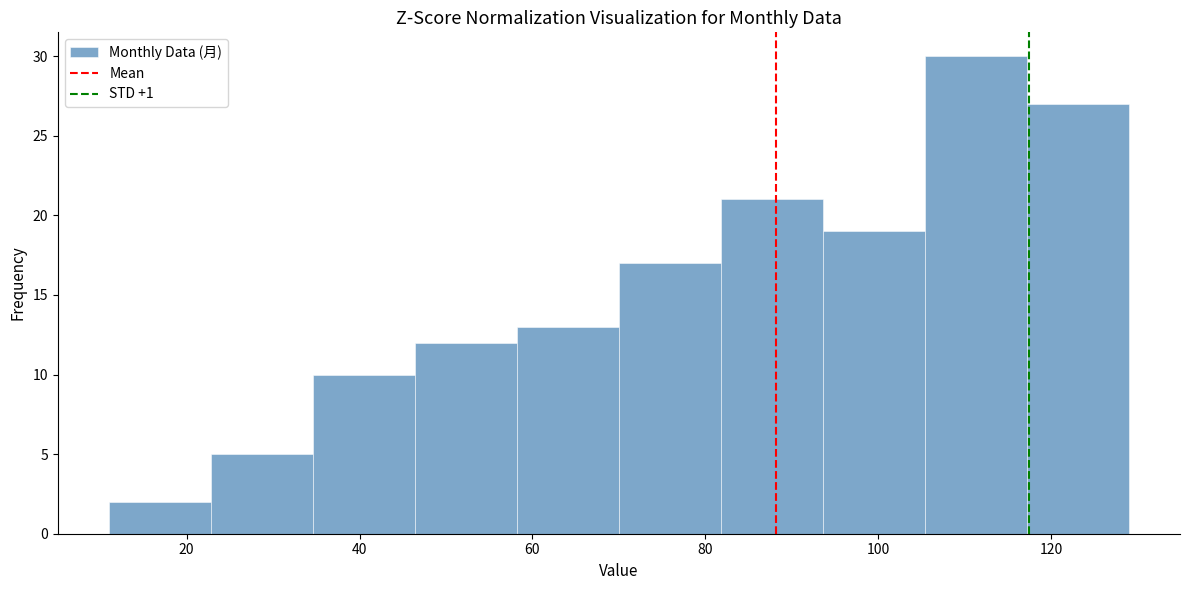

Over which range of the x-axis is the bar tallest?

105.4 to 117.2